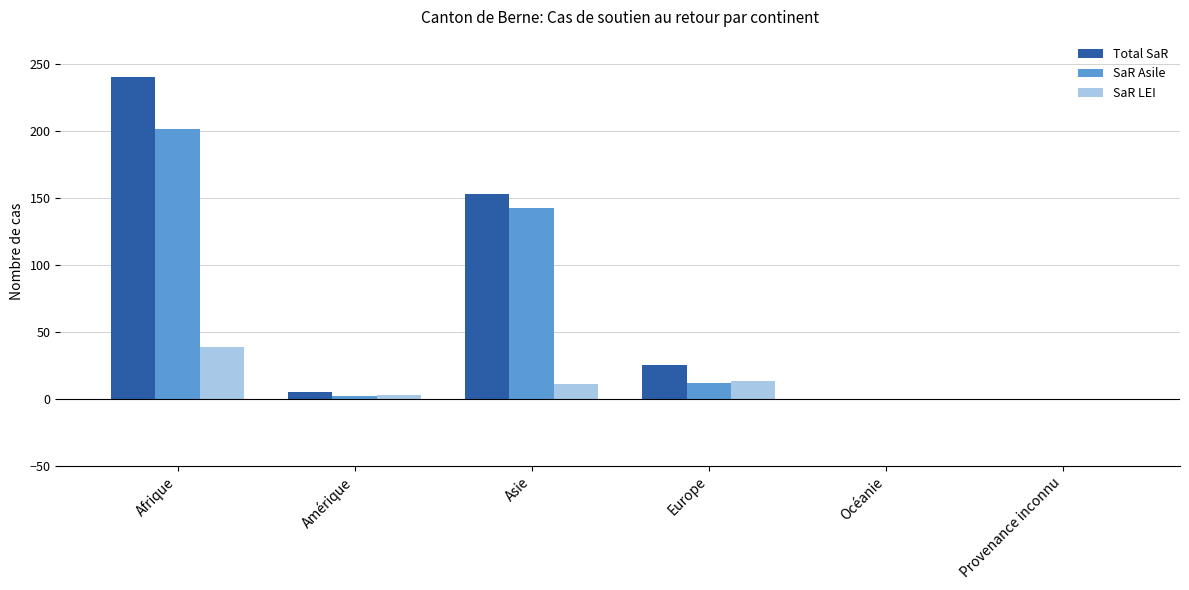

Is the value of SaR Asile at Océanie greater than the value of Total SaR at Amérique?

No